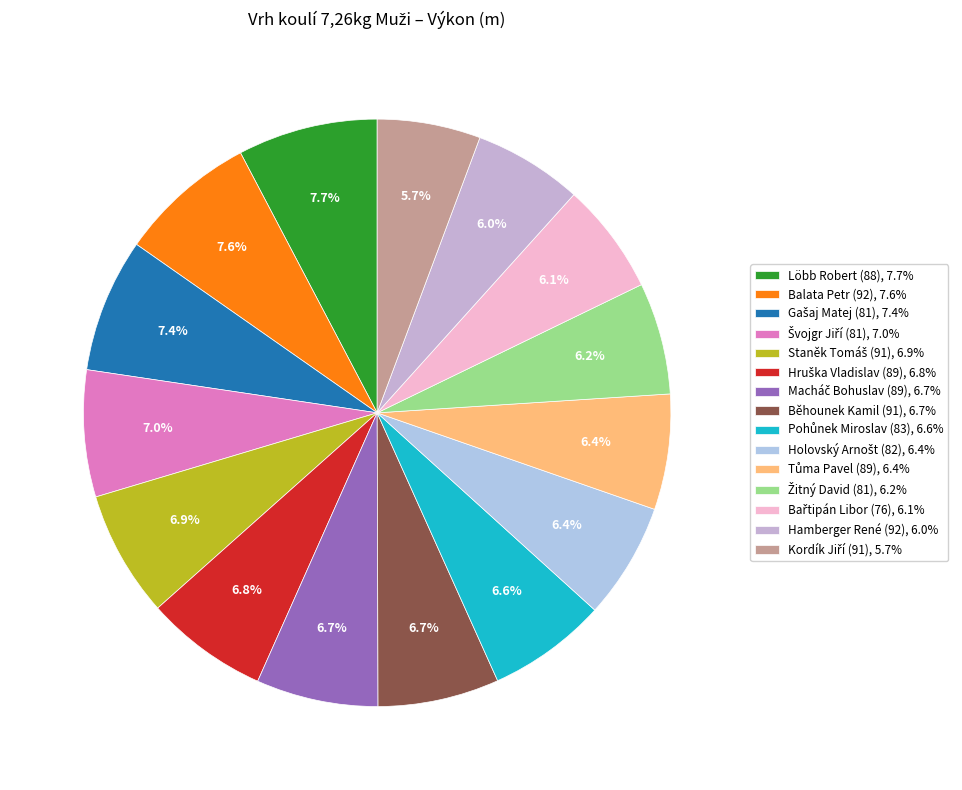

What portion of the pie excludes Bařtipán Libor (76)?

93.9%